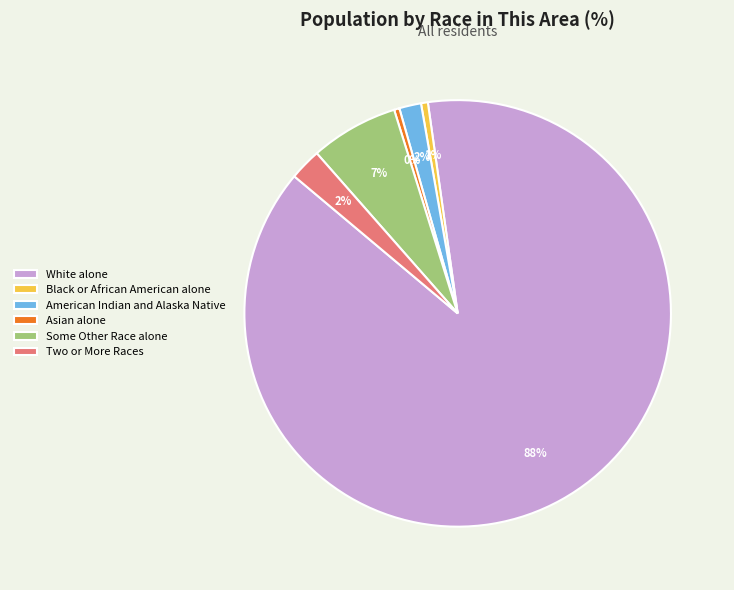

Which has a higher value, Asian alone or Some Other Race alone?

Some Other Race alone